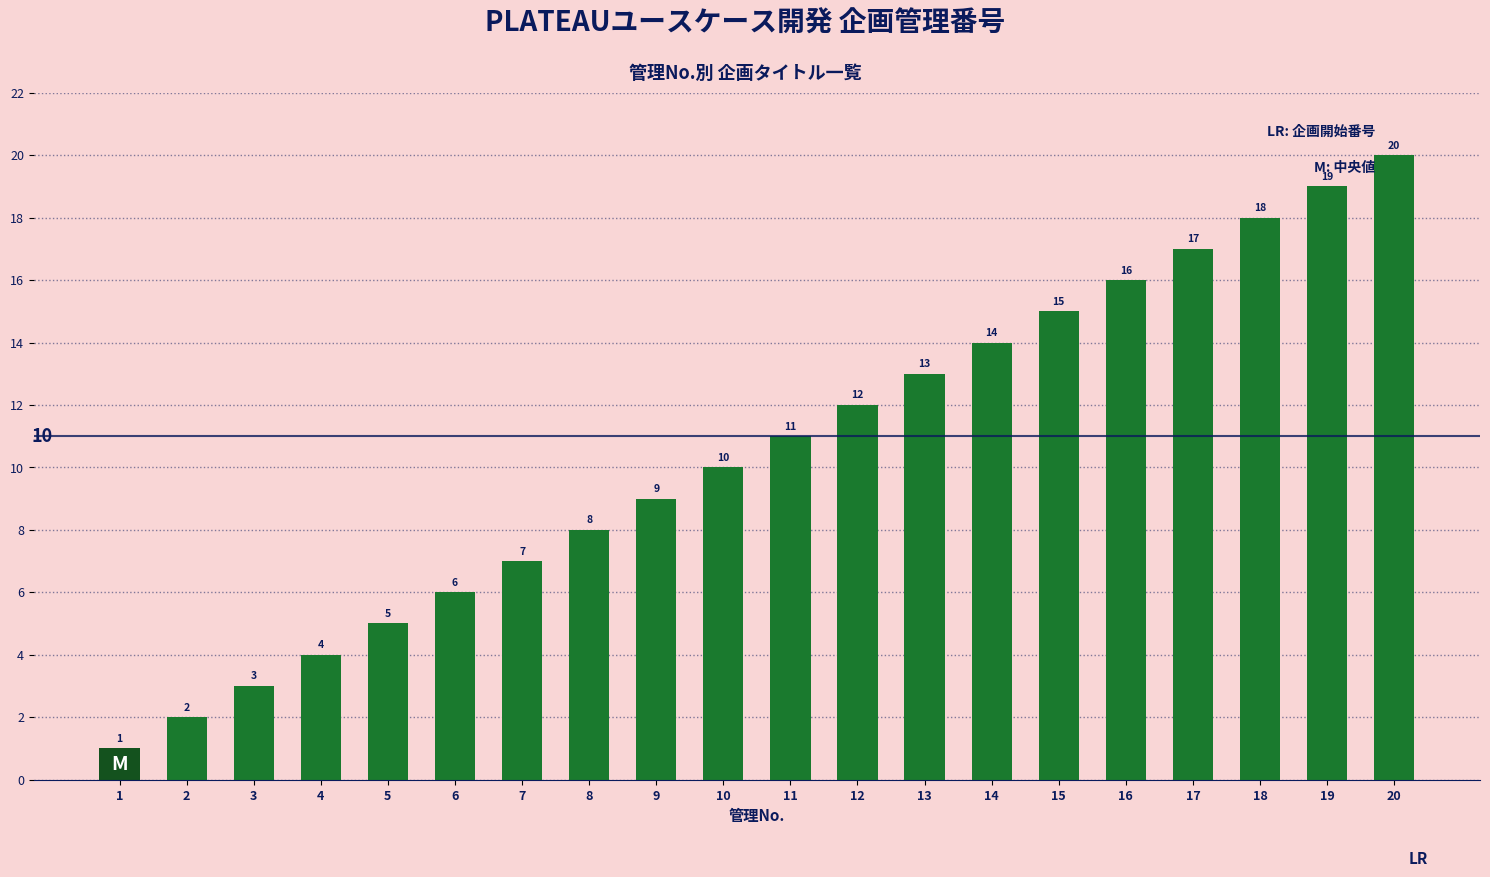

How many bars are there in total?

20